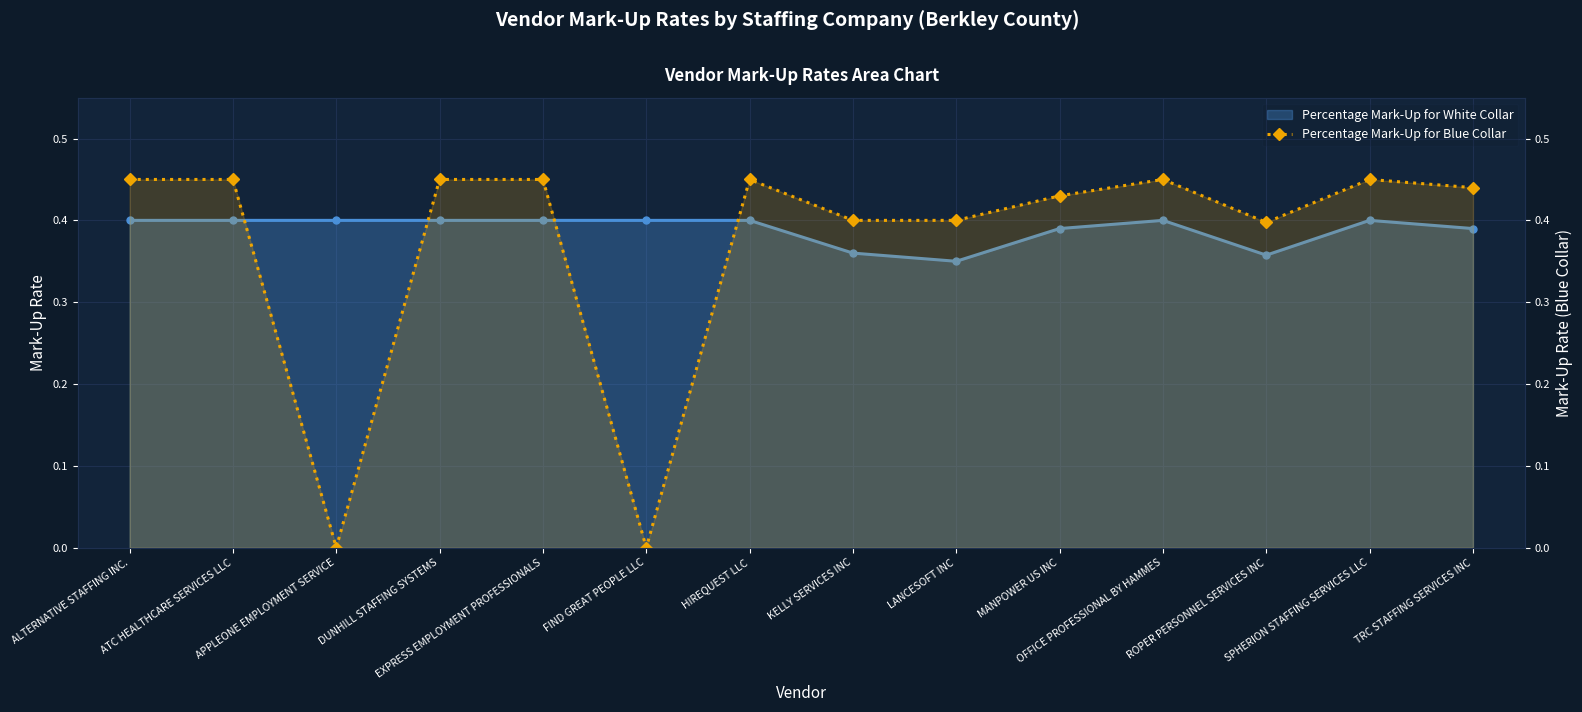

Between which two adjacent categories do Percentage Mark-Up for Blue Collar and Percentage Mark-Up for White Collar first intersect?

ATC HEALTHCARE SERVICES LLC and APPLEONE EMPLOYMENT SERVICE